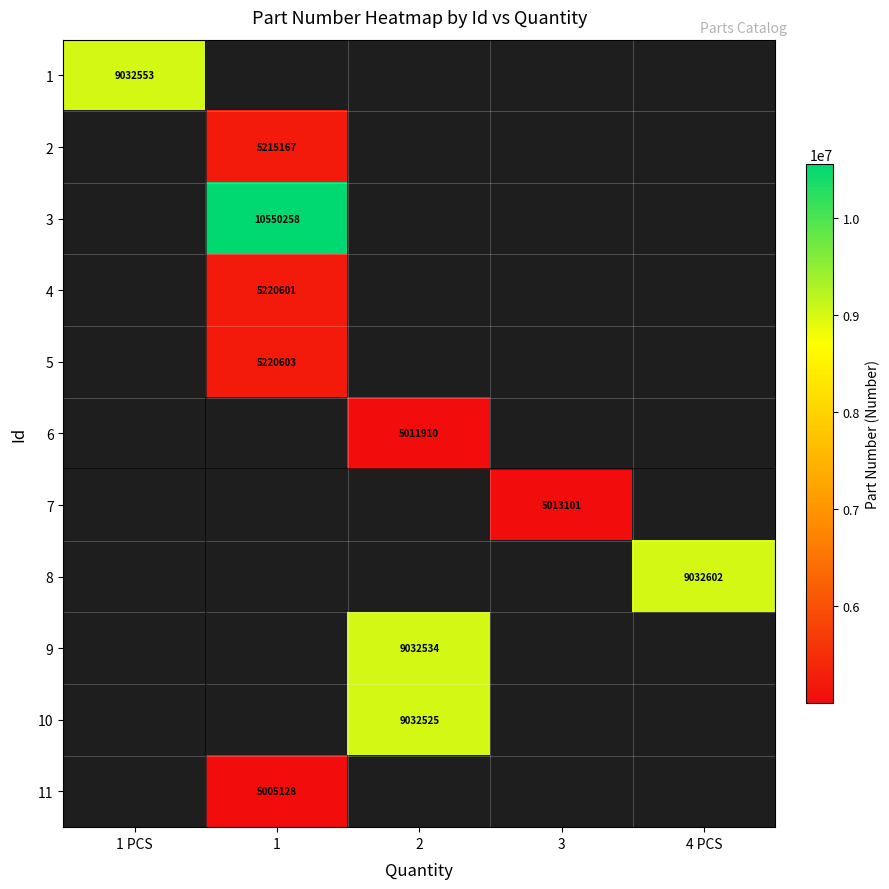

Is it true that 9 equals 13930830 at 2?

False